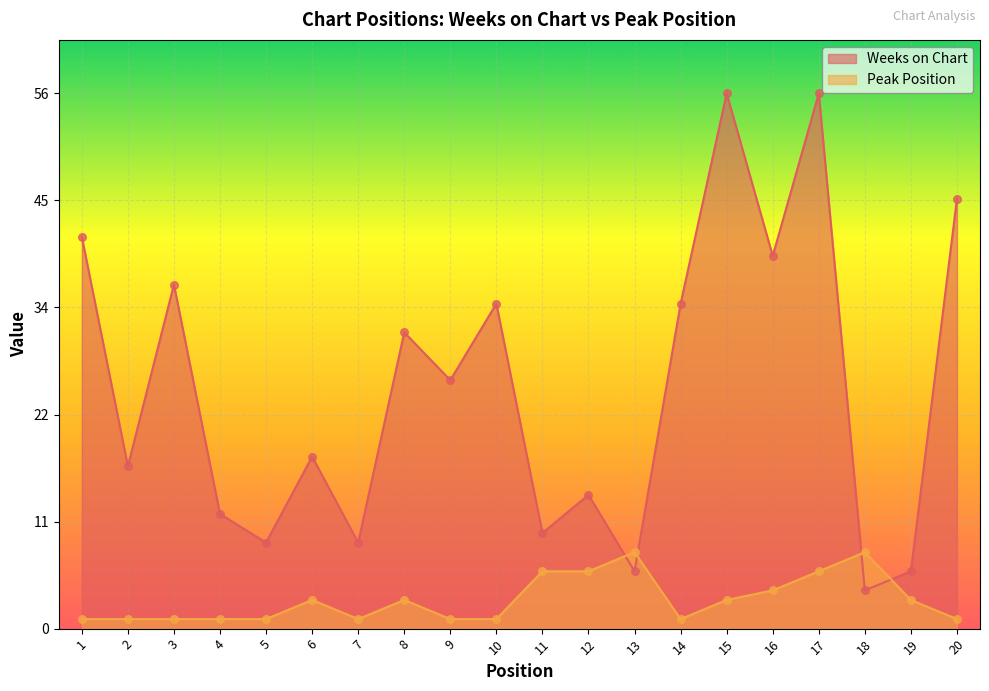

What are all the series names shown in the legend?

Weeks on Chart, Peak Position